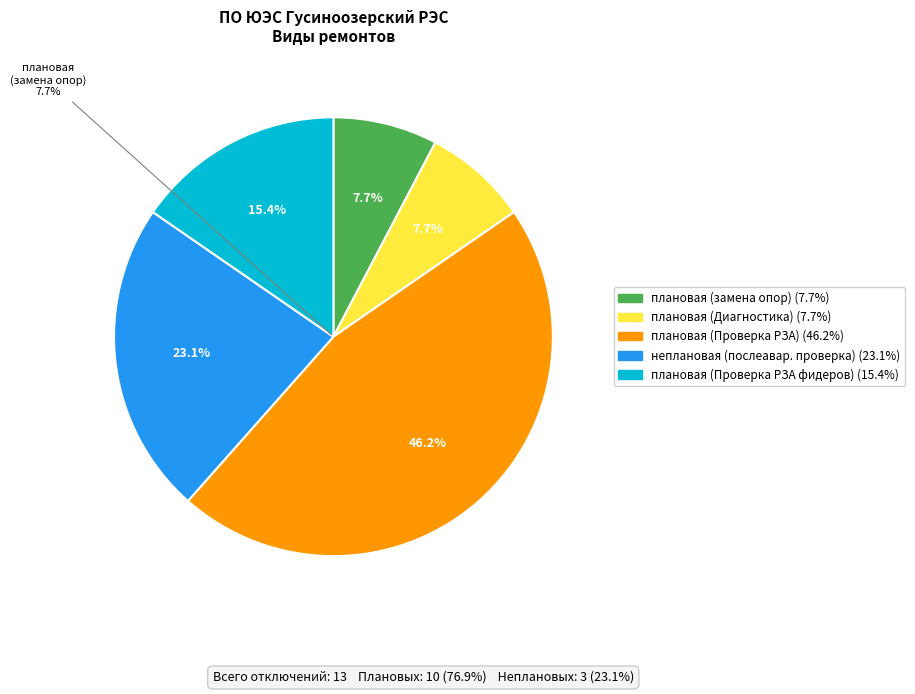

What percentage is the неплановая (послеаварийнная проверка) slice, to the nearest percent?

23%